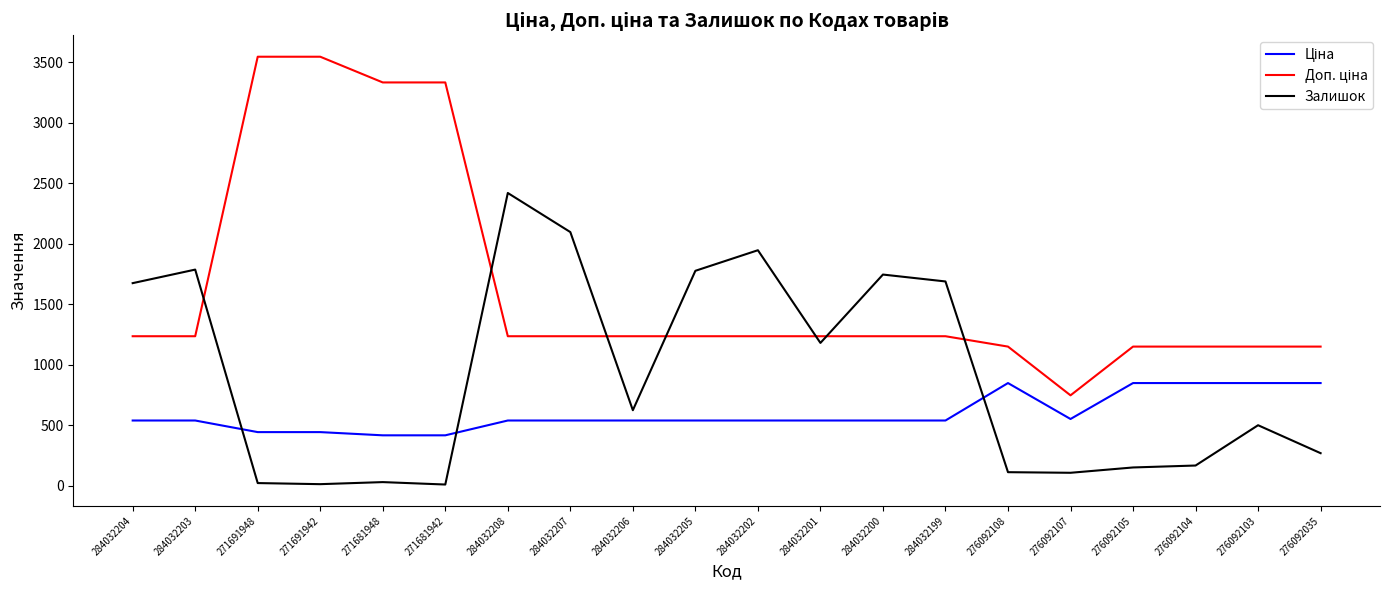

What is the total value across all series at 276092104?

2165.2